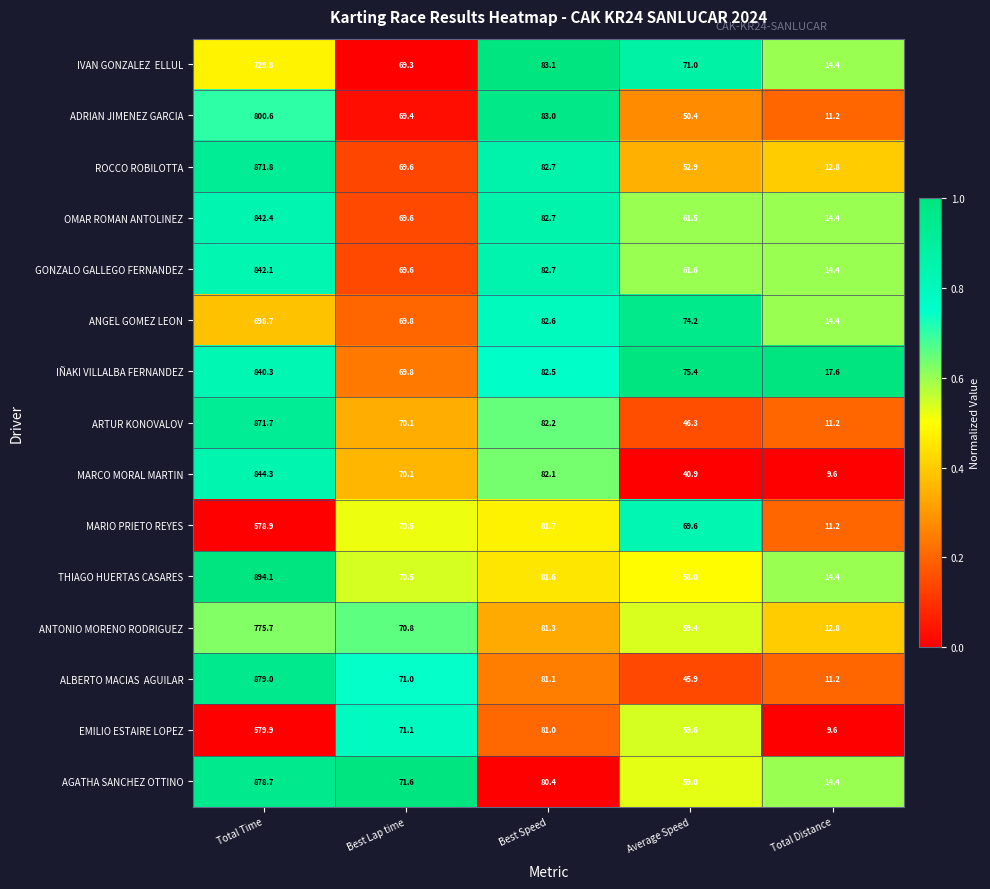

How many data points does each series have?

5